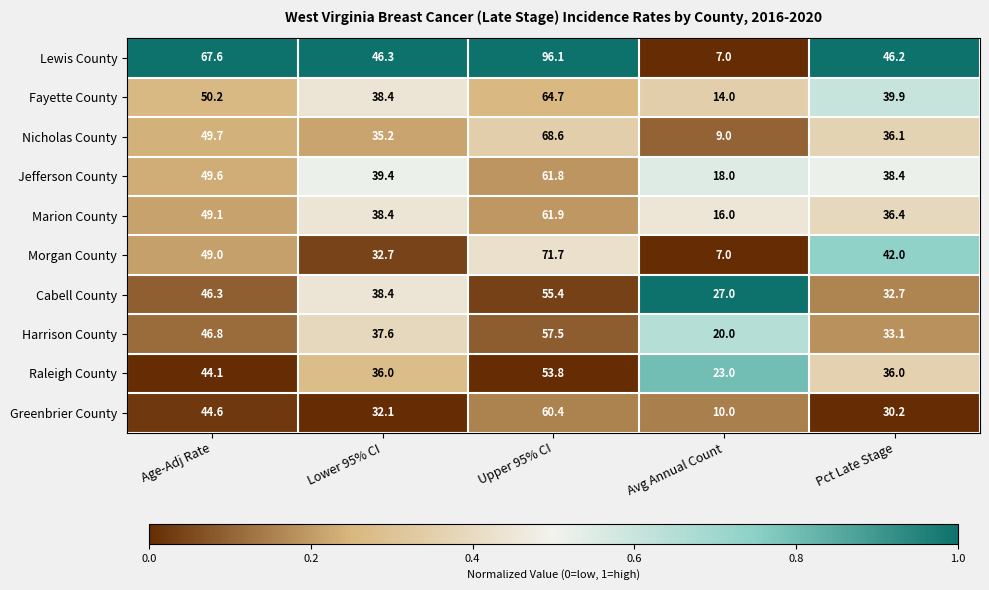

List the series in order of their peak value, lowest first.

Raleigh County, Cabell County, Harrison County, Greenbrier County, Jefferson County, Marion County, Fayette County, Nicholas County, Morgan County, Lewis County